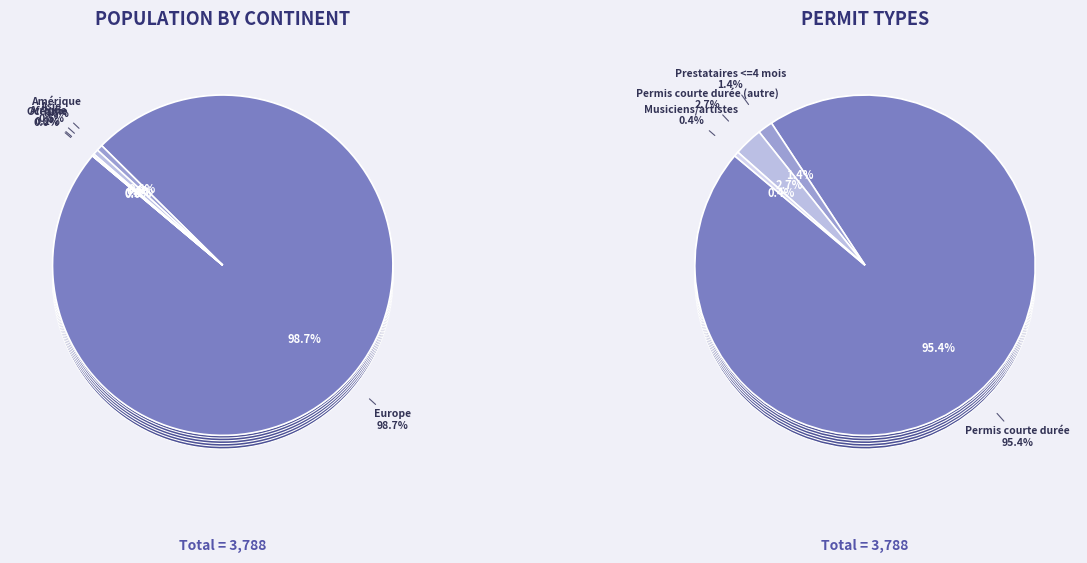

What is the total percentage of Océanie and Europe?

98.7%